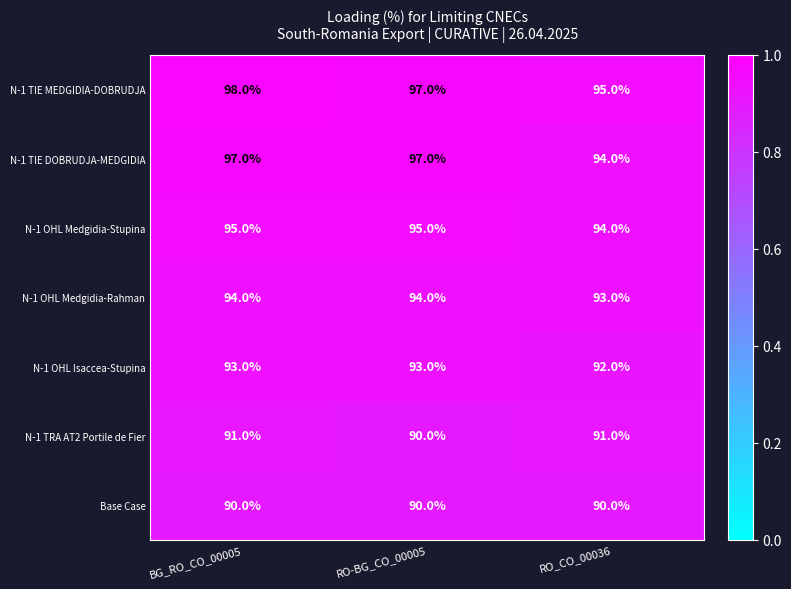

Which category has the highest value across all series?

BG_RO_CO_00005